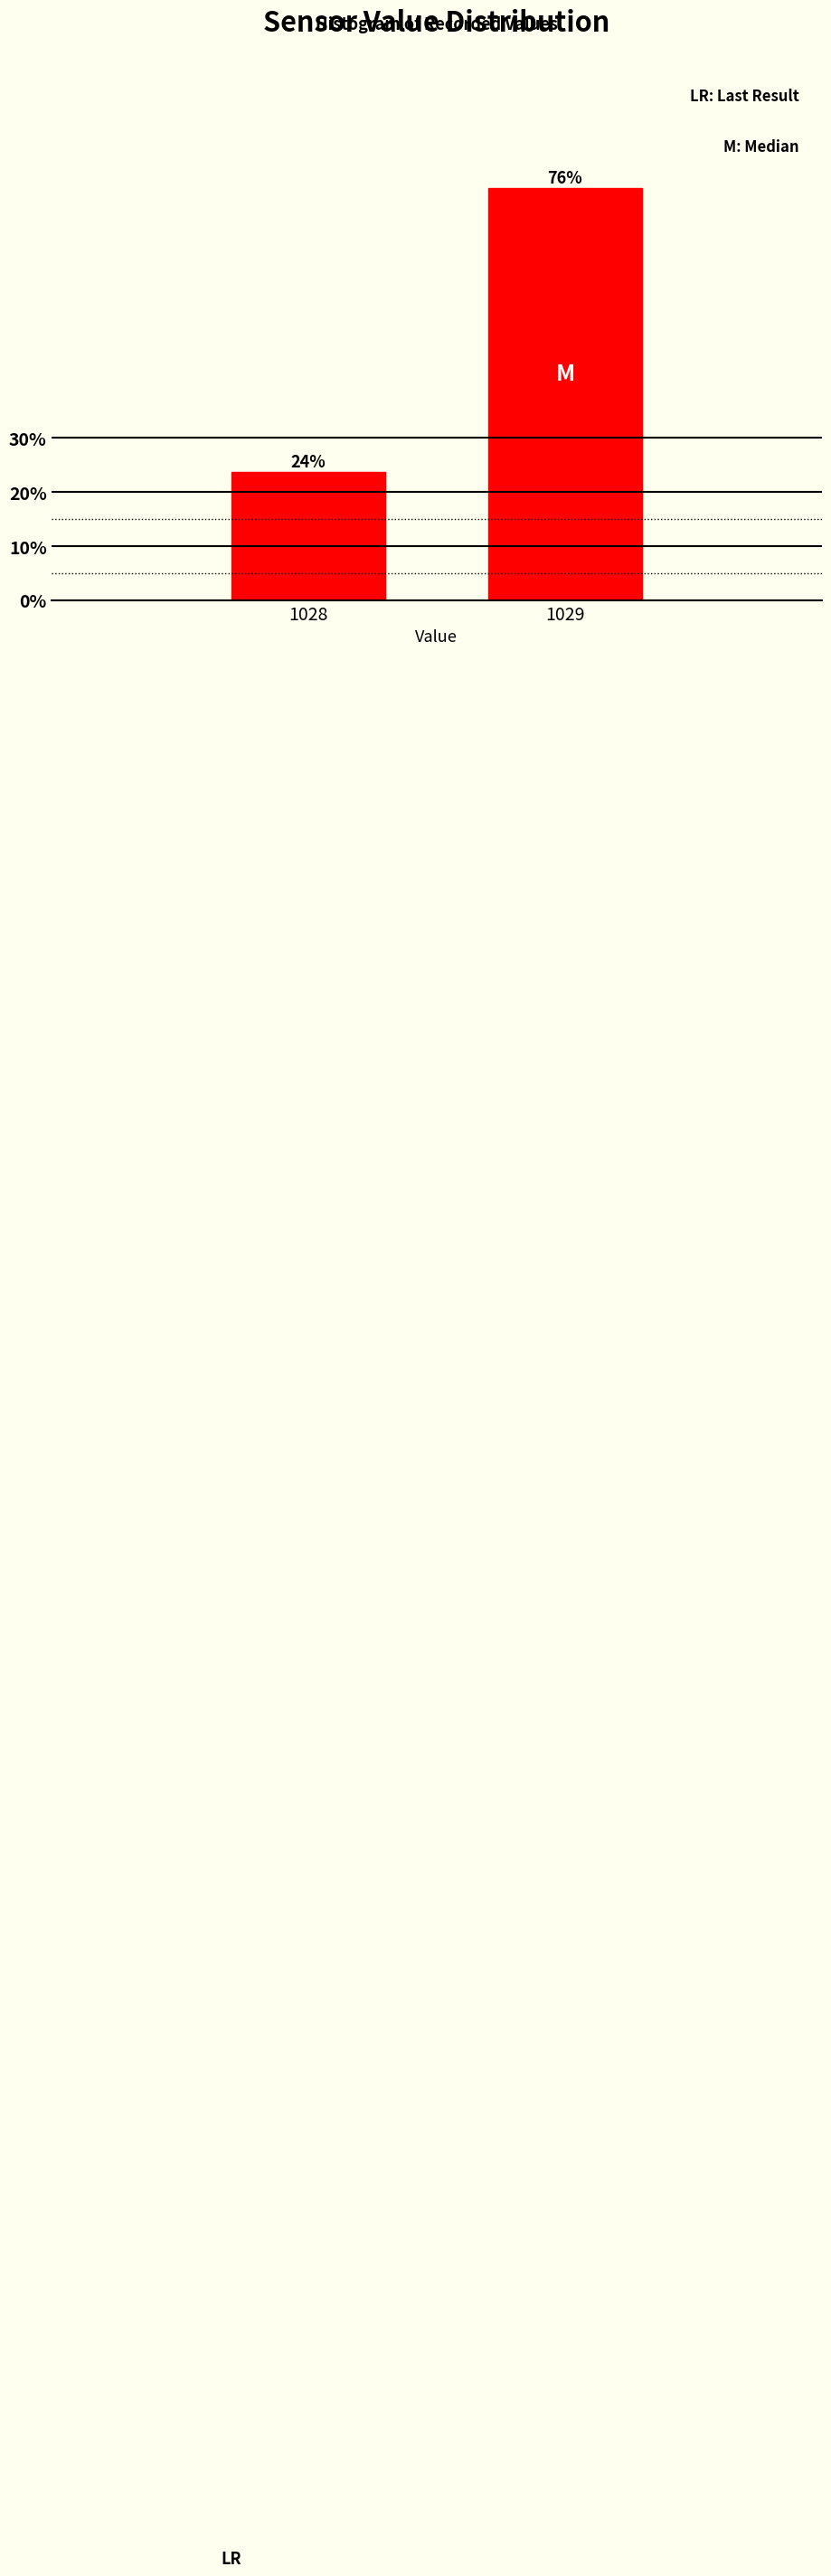

What is the ratio of the value at 1028 to the value at 1029?

0.3